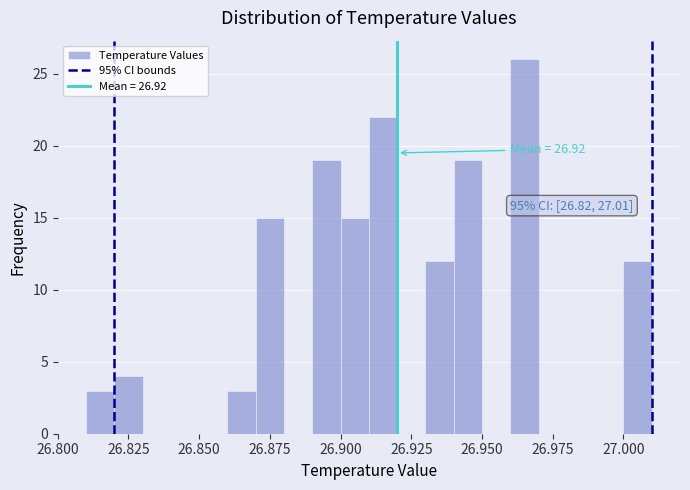

Read against the x-axis, roughly where is the centre of the tallest bar?

26.965